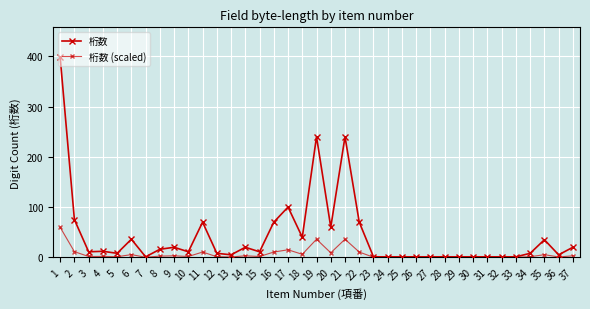

Does the chart display data point markers on the line(s)?

Yes